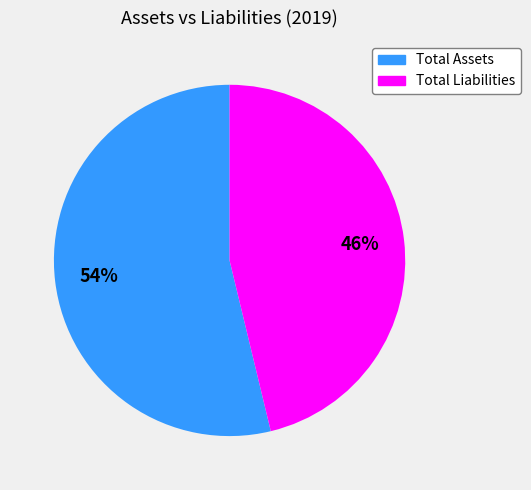

How many slices are in this pie chart?

2